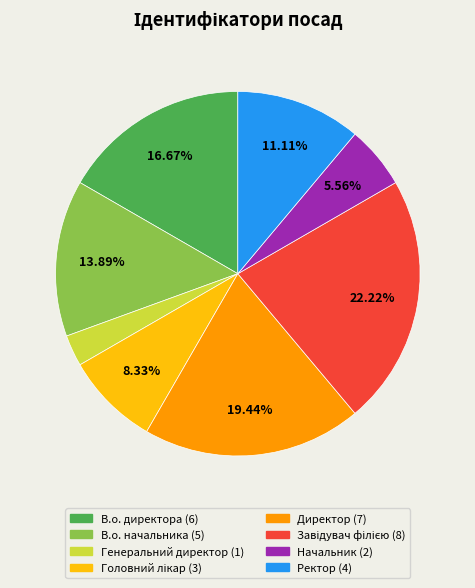

Is there any slice that represents more than half of the pie?

No